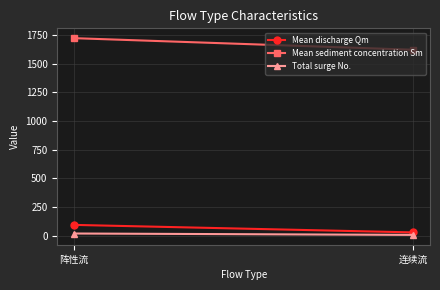

What is the value of the Mean sediment concentration Sm point at the 2nd from the left?

1622.7